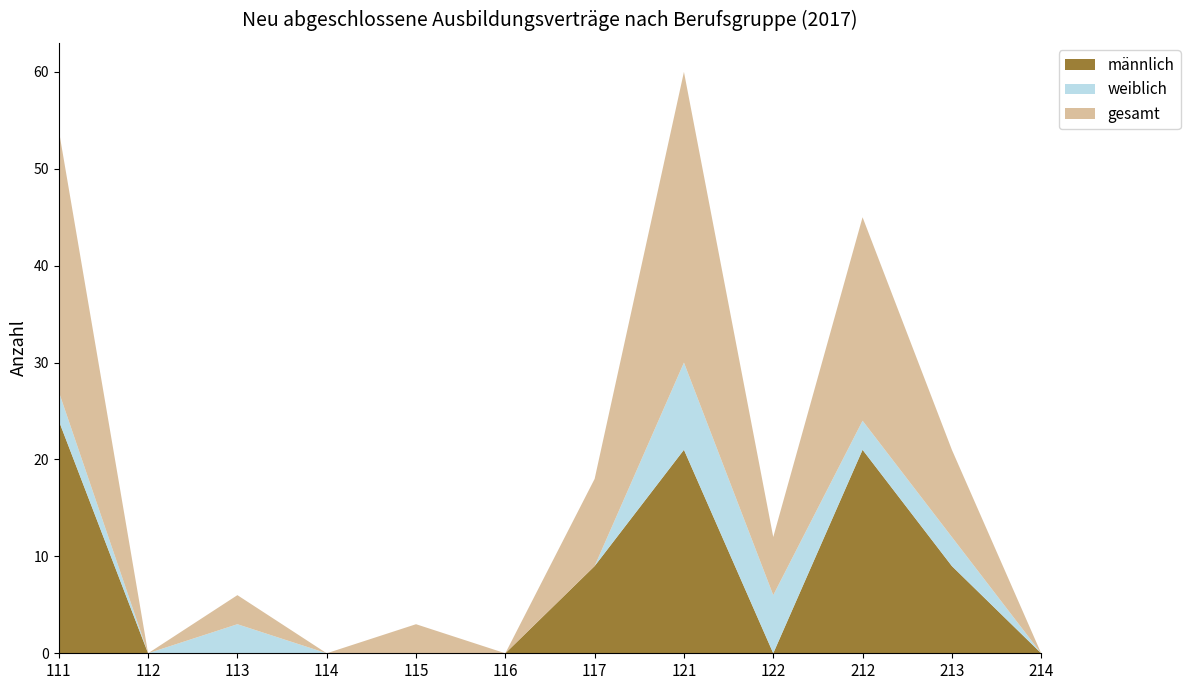

Reading right to left, list all the values displayed in this chart.

männlich: 214=0	213=9	212=21	122=0	121=21	117=9	116=0	115=0	114=0	113=0	112=0	111=24
weiblich: 214=0	213=3	212=3	122=6	121=9	117=0	116=0	115=0	114=0	113=3	112=0	111=3
gesamt: 214=0	213=9	212=21	122=6	121=30	117=9	116=0	115=3	114=0	113=3	112=0	111=27